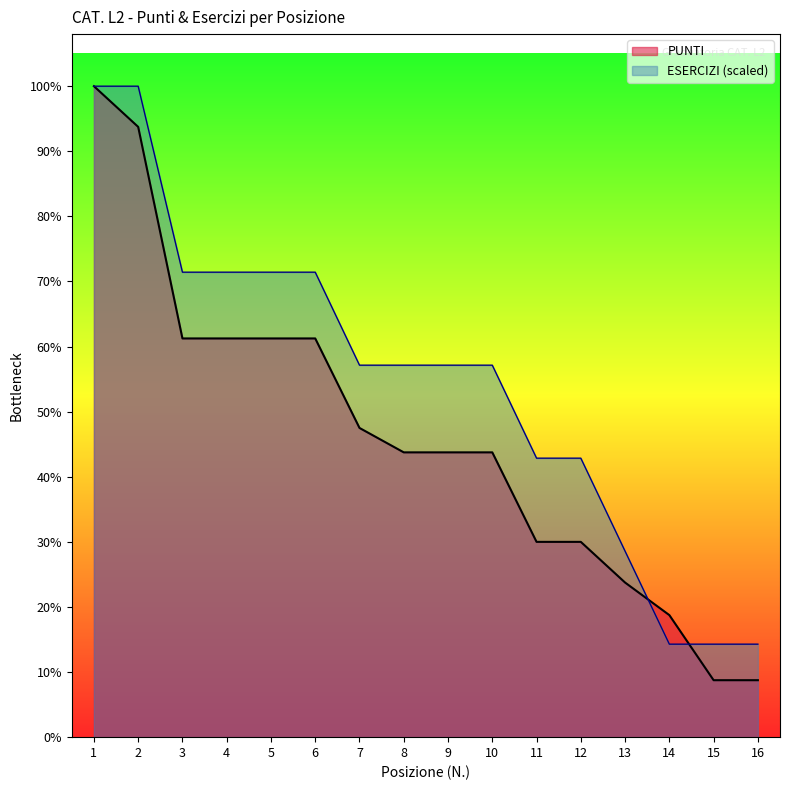

Reading left to right, list all the values displayed in this chart.

PUNTI: 80.0	75.0	49.0	49.0	49.0	49.0	38.0	35.0	35.0	35.0	24.0	24.0	19.0	15.0	7.0	7.0
ESERCIZI: 80.0	80.0	57.1	57.1	57.1	57.1	45.7	45.7	45.7	45.7	34.3	34.3	22.9	11.4	11.4	11.4